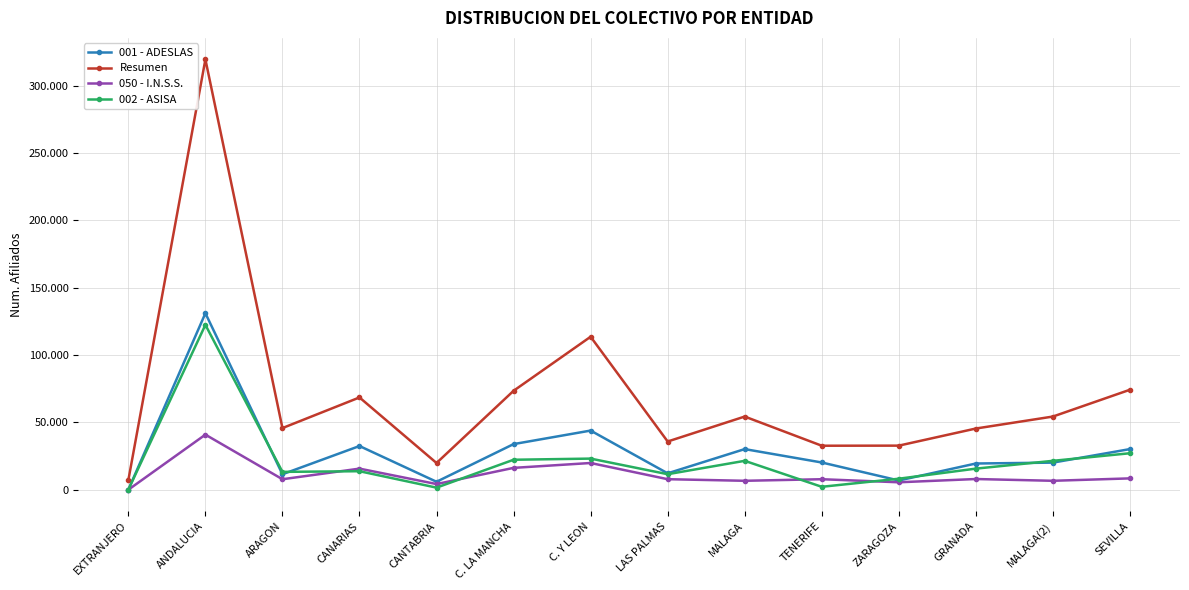

Where is the first local maximum for 001 - ADESLAS?

ANDALUCIA